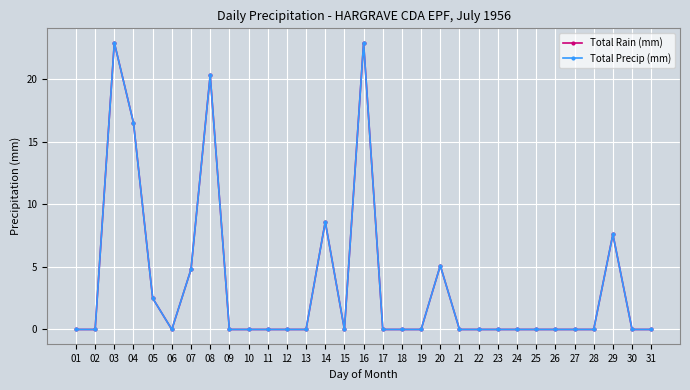

Which series changed the most between 11 and 16?

Total Rain (mm)